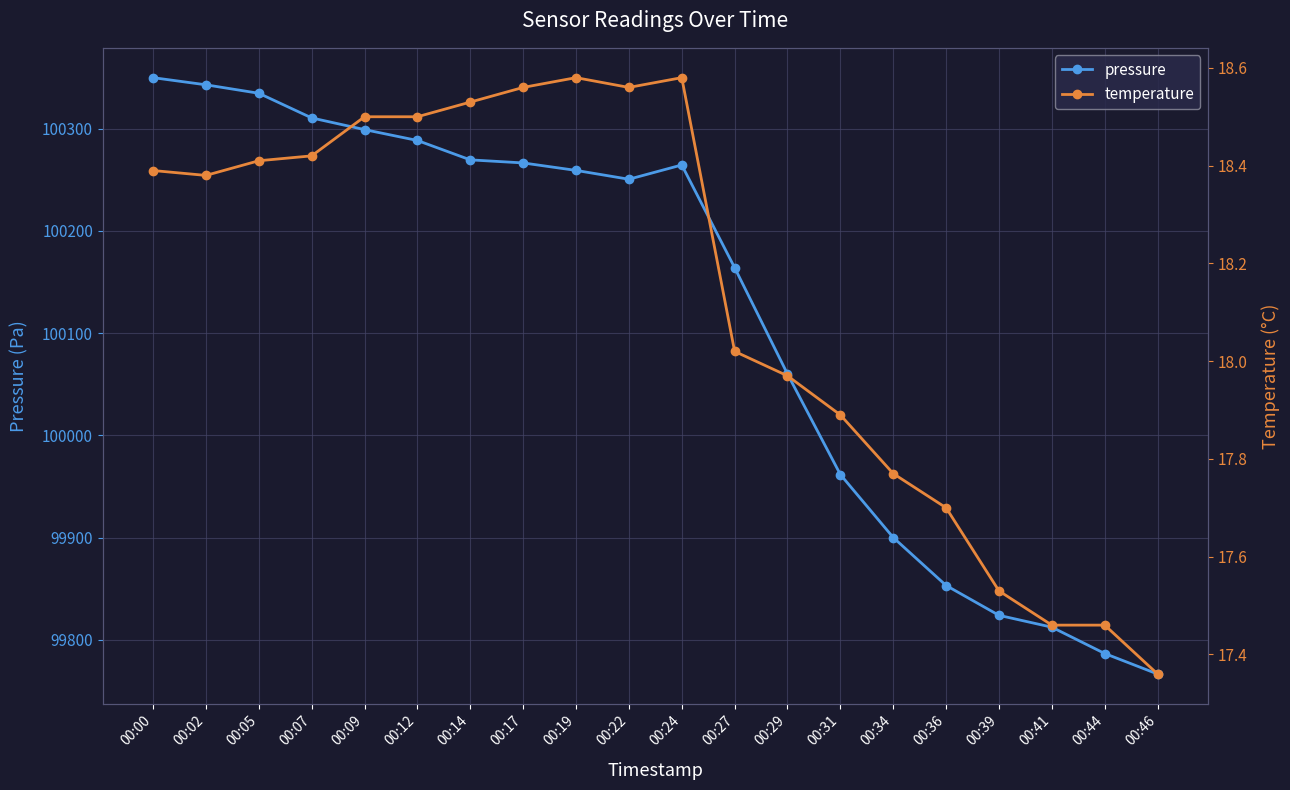

What is the approximate value of temperature at 00:31?

17.9